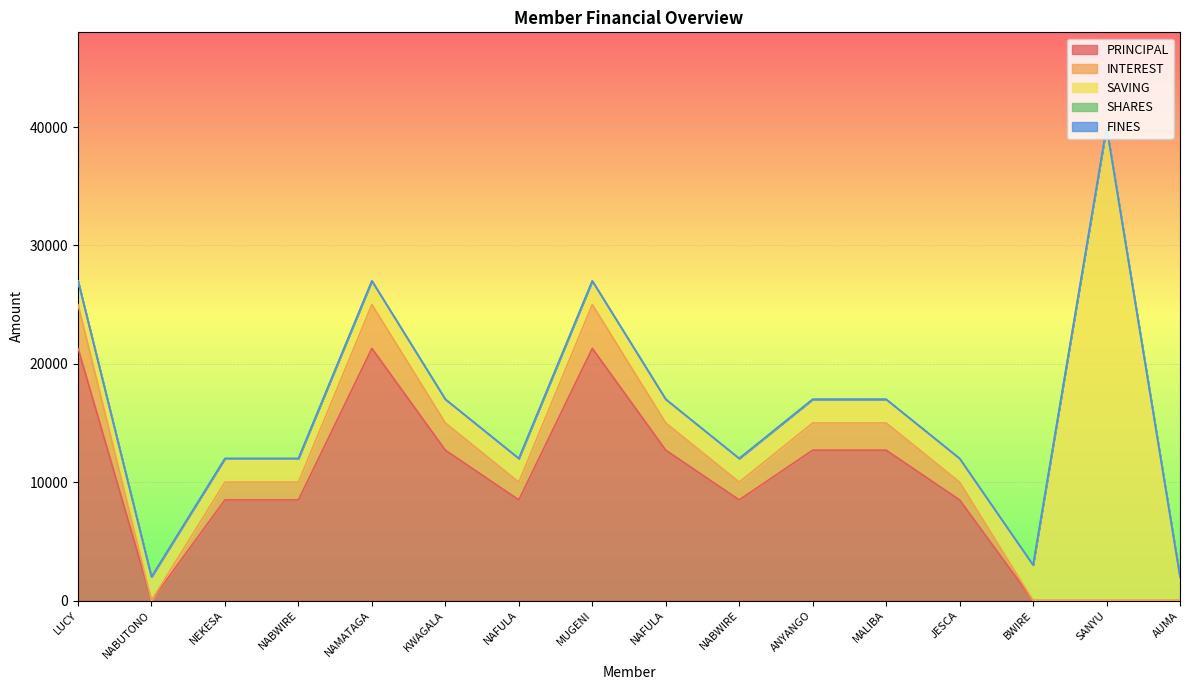

True or false: SHARES and PRINCIPAL cross at least once.

False